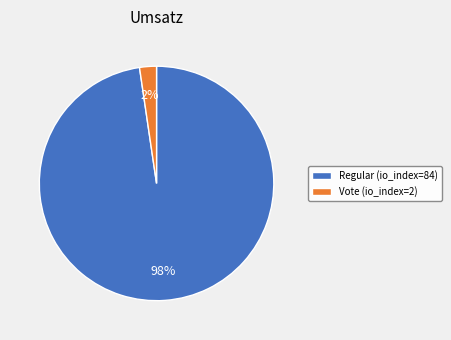

The Vote (io_index=2) slice represents 2% of the pie. True or false?

True